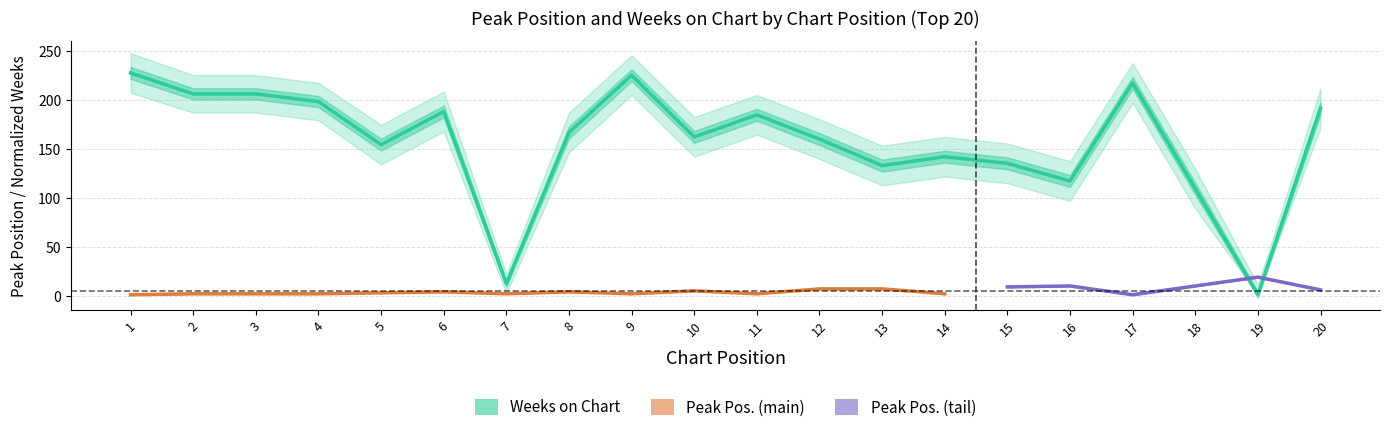

The chart shows a value of 118.6 at 11. True or false?

False